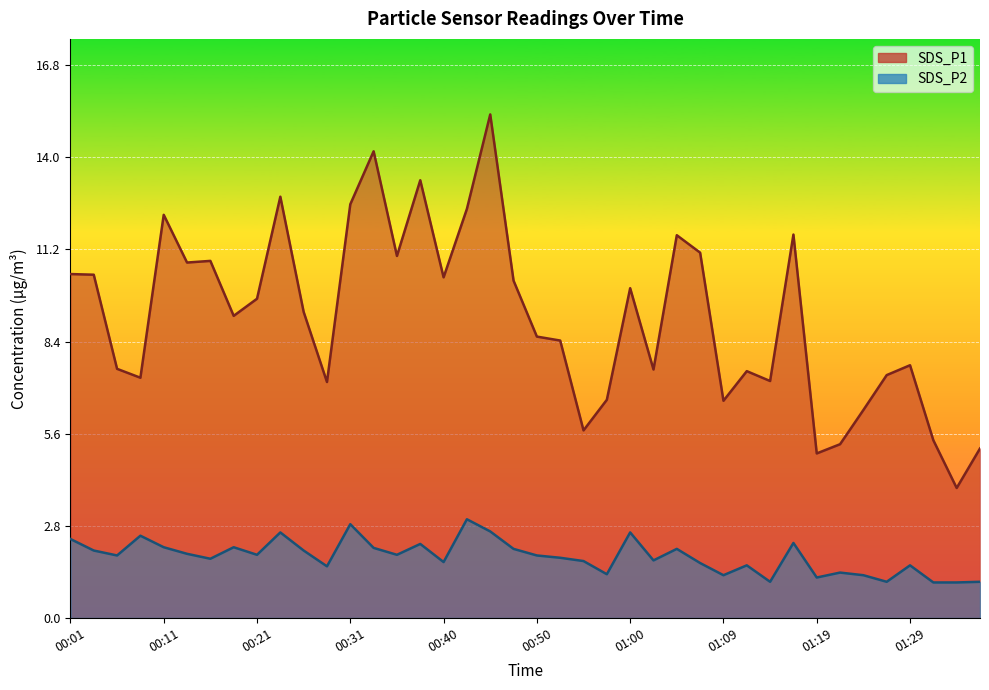

Rank the series by their average value, from lowest to highest.

SDS_P2, SDS_P1